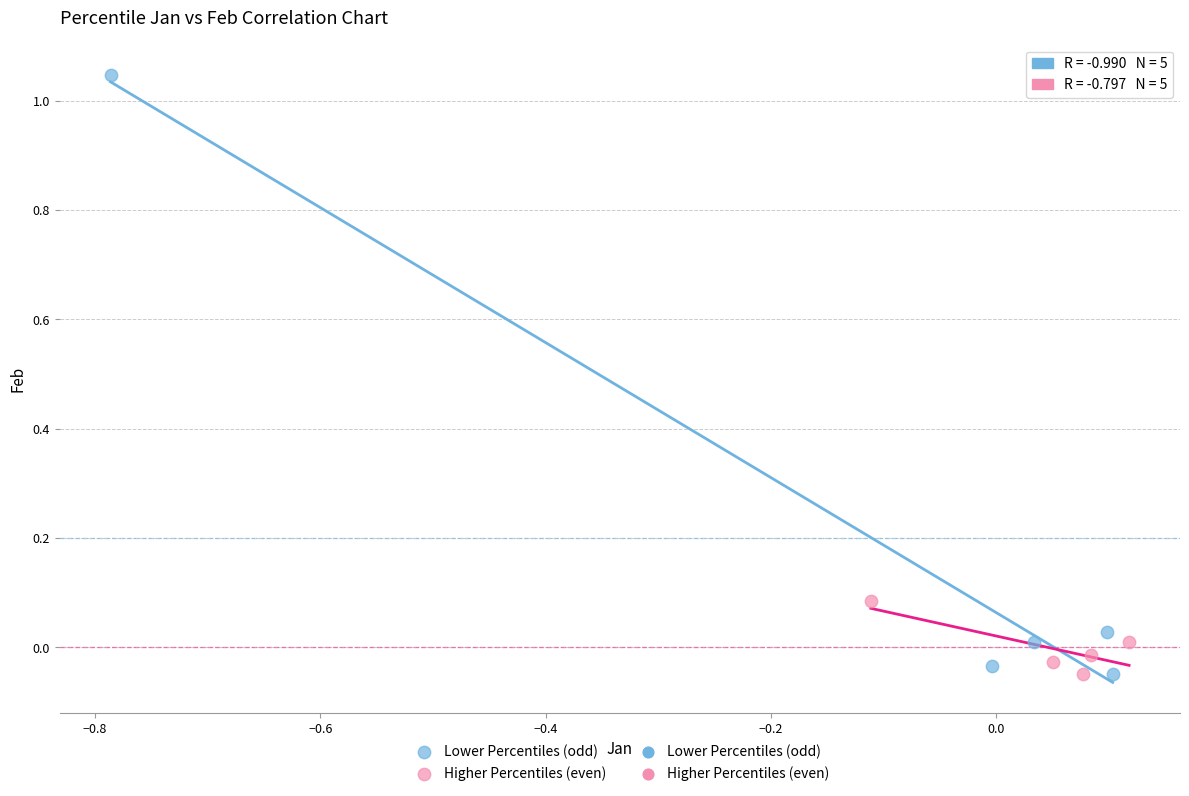

Which series contains the highest Y value?

Lower Percentiles (odd)